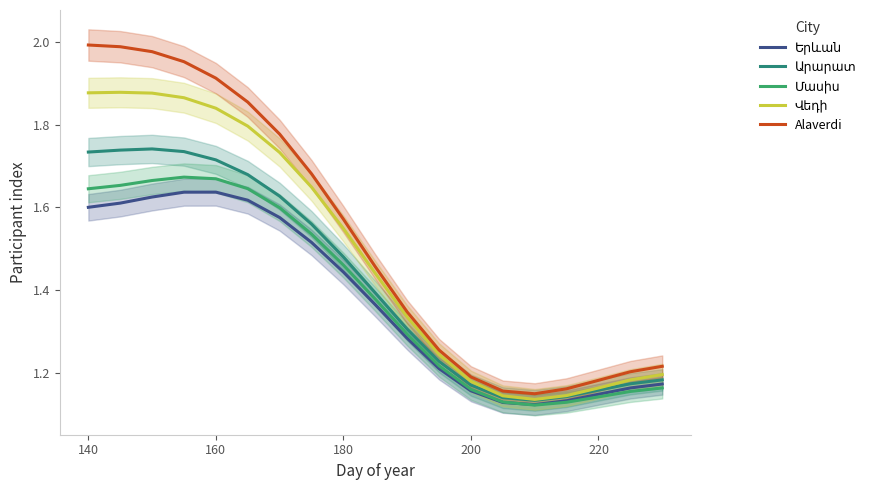

How many series are shown in this chart?

5